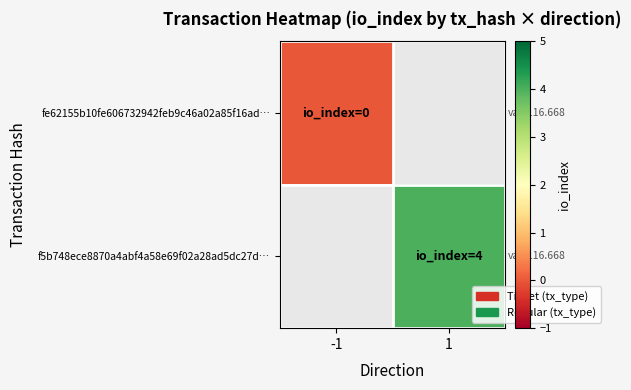

Where is fe62155b10fe606732942feb9c46a02a85f16ad… nearest to the value 0?

-1